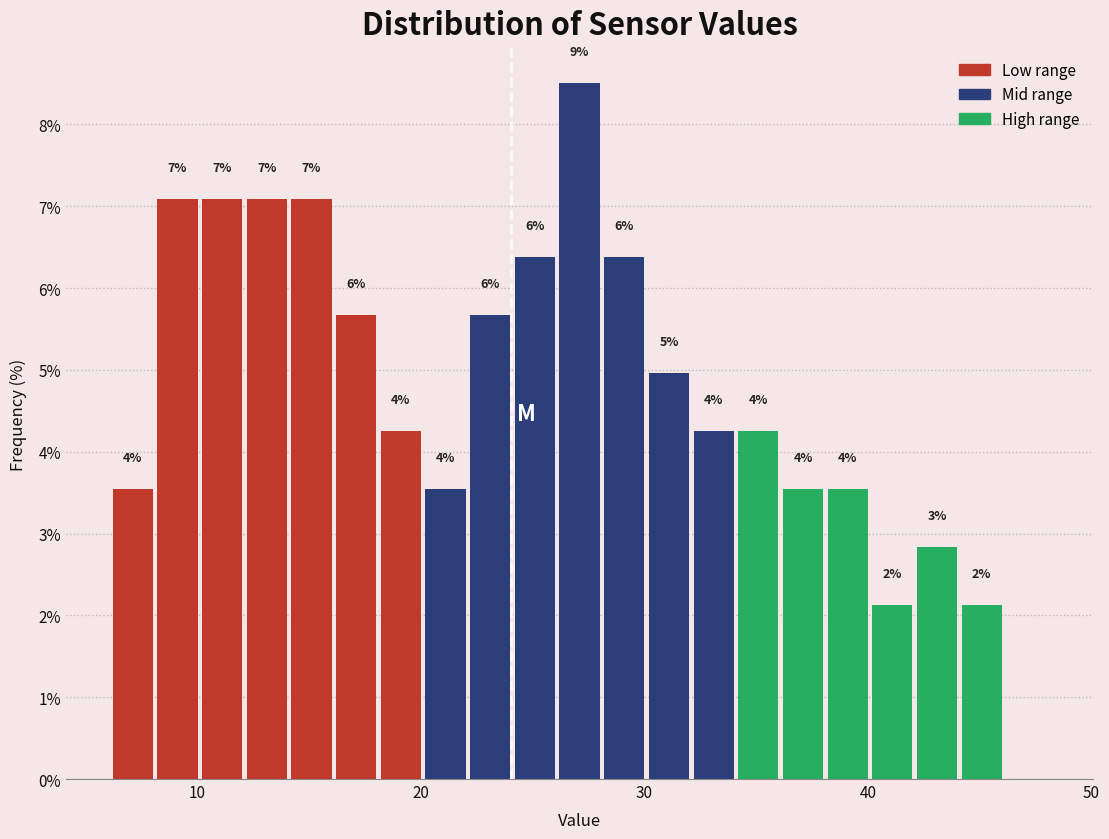

Around what value on the x-axis is the tallest bar? Give the approximate position of its centre, as read against the axis.

27